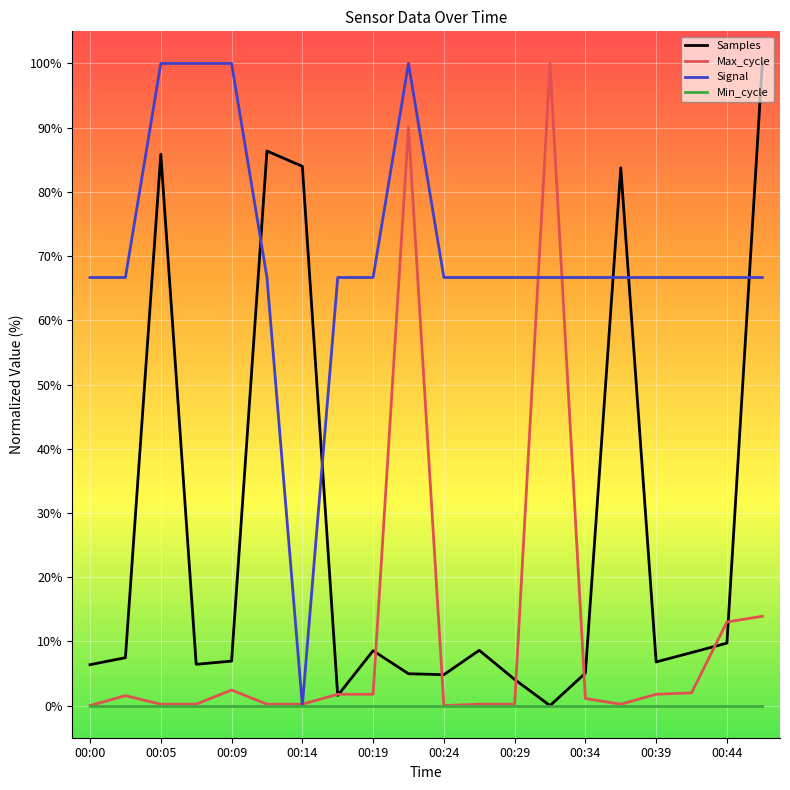

What is the maximum value shown in the chart?

100.0